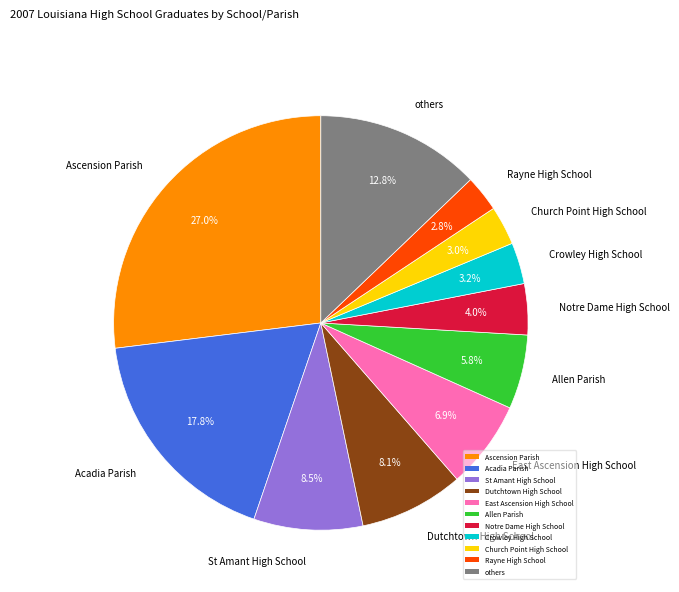

Is it true that Ascension Parish is 27% of the pie?

True